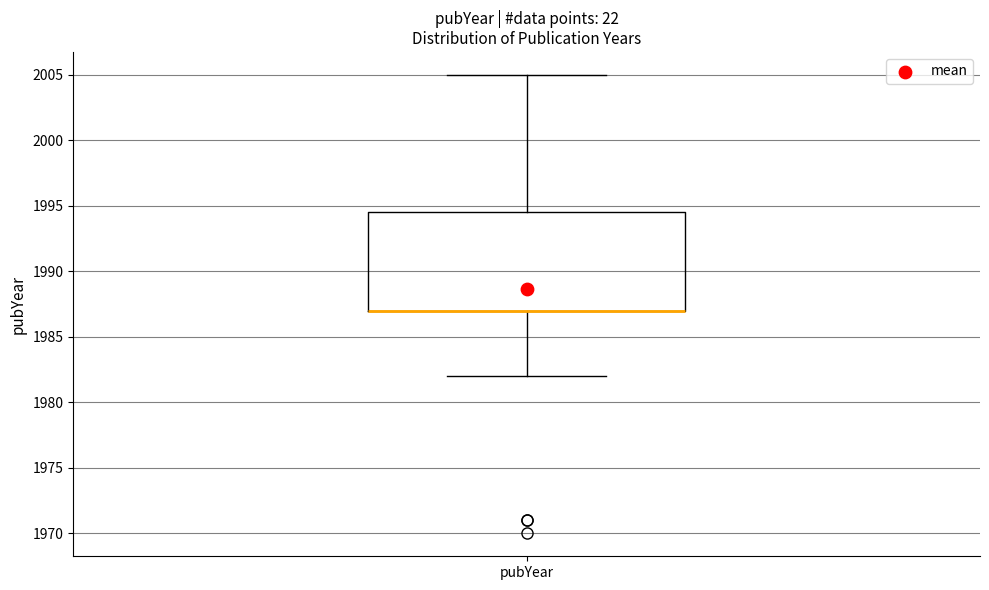

Transcribe this box plot: give where the median line is, the range the box spans, and where the two whiskers end, as read against the y-axis. The values are not printed on the chart, so give them approximately, as read against the axis.

median 1987.0 (drawn on the box's lower edge), box 1987.0 to 1994.5, whiskers 1982.0 to 2005.0